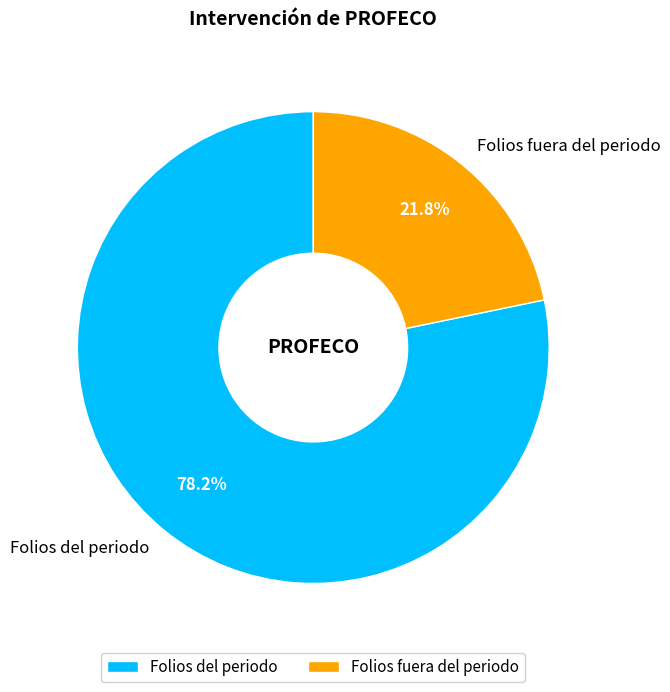

Rank the categories by value from highest to lowest.

Folios del periodo, Folios fuera del periodo